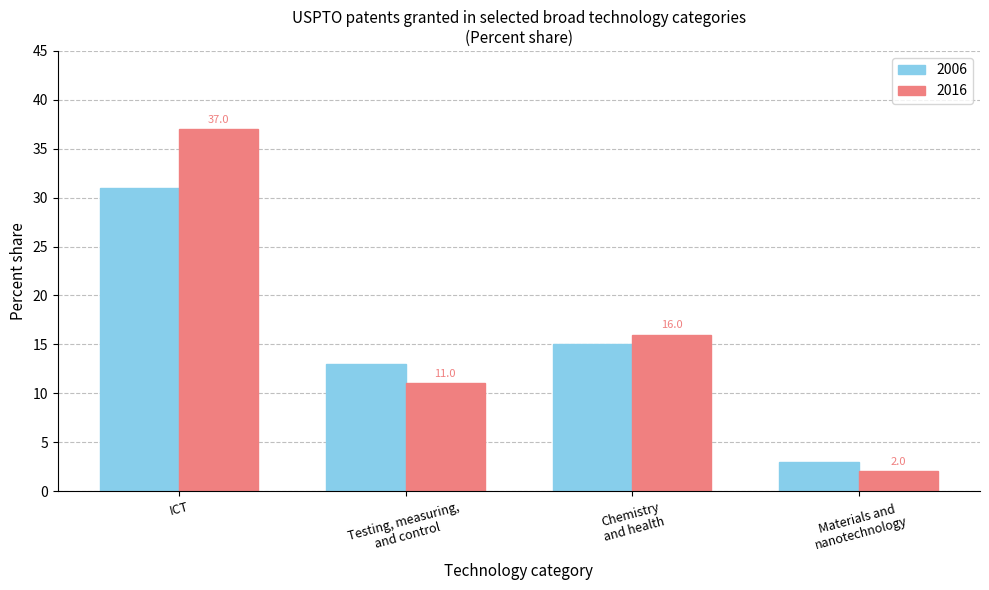

The 2016 series shows 37 at ICT. True or false?

True